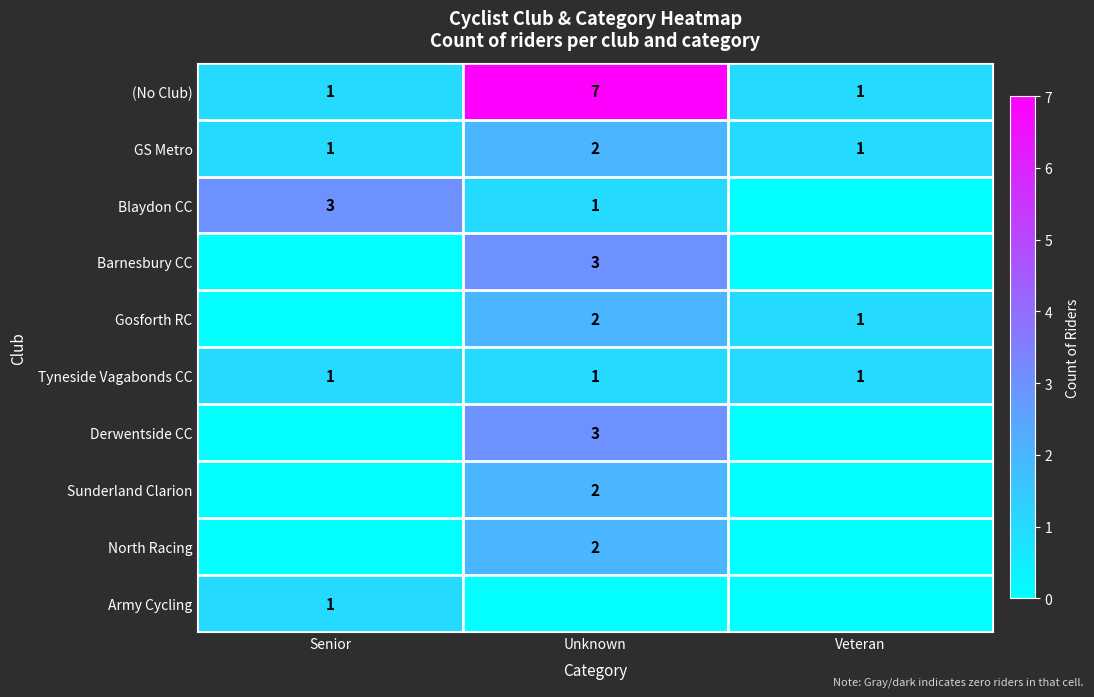

Which has a higher value, Unknown or Veteran?

Unknown